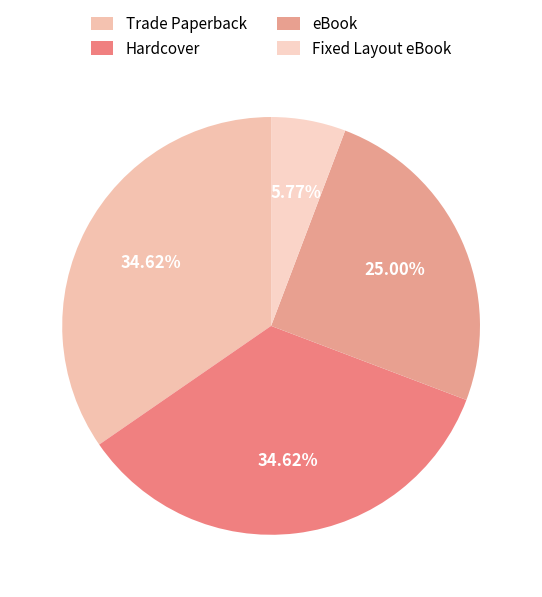

To the nearest percent, what percentage of the pie is Hardcover?

35%